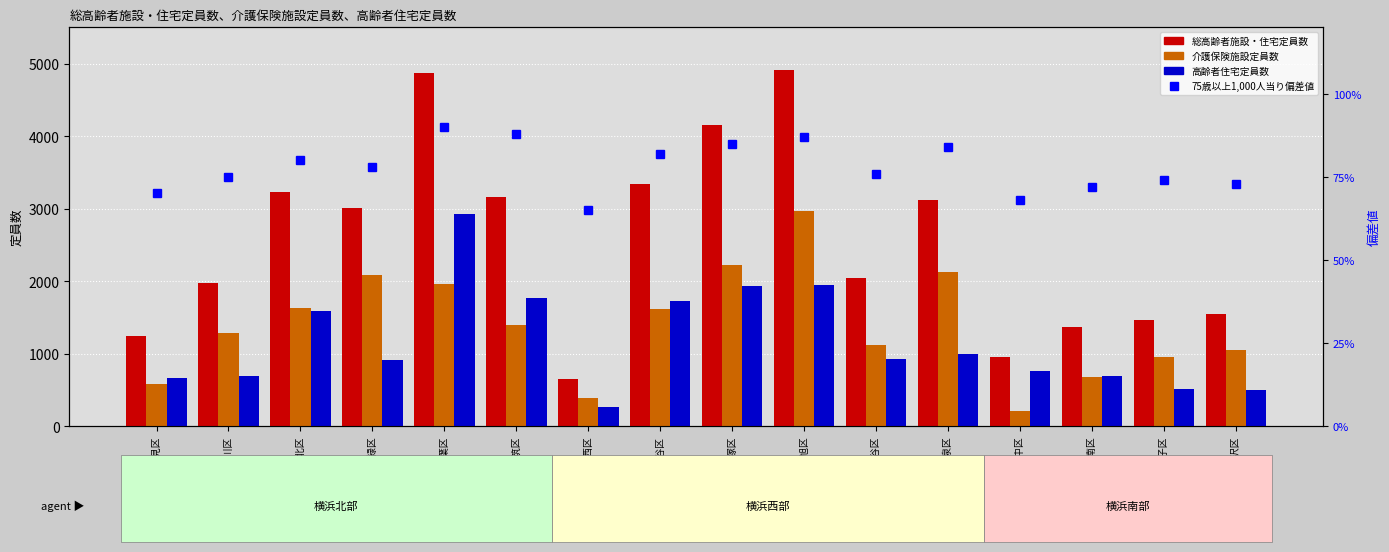

The value of 75歳以上1,000人当り偏差値 at 横浜市青葉区 is 26. True or false?

False